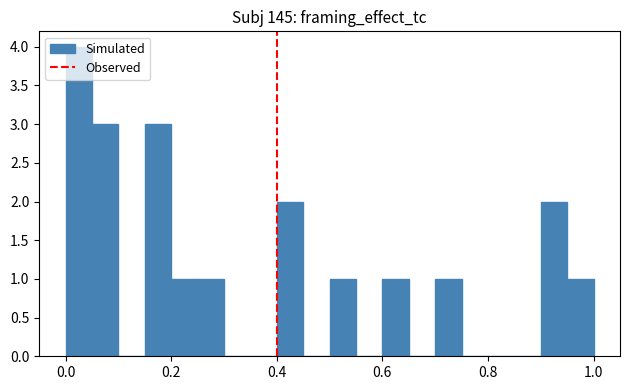

Around what value on the x-axis is the tallest bar? Give the approximate position of its centre, as read against the axis.

0.02